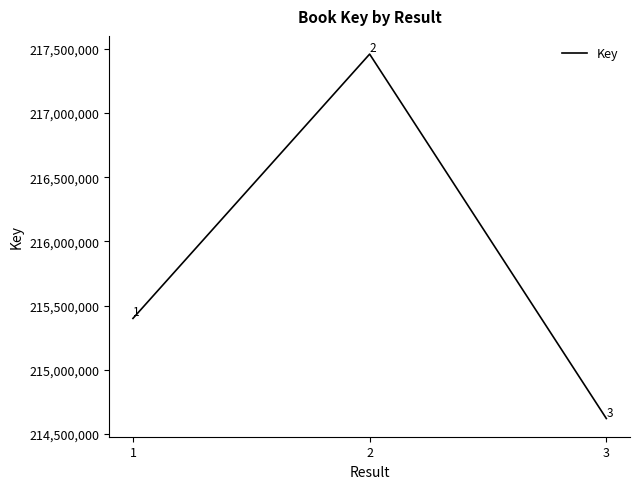

Rank the categories by value from lowest to highest.

3, 1, 2